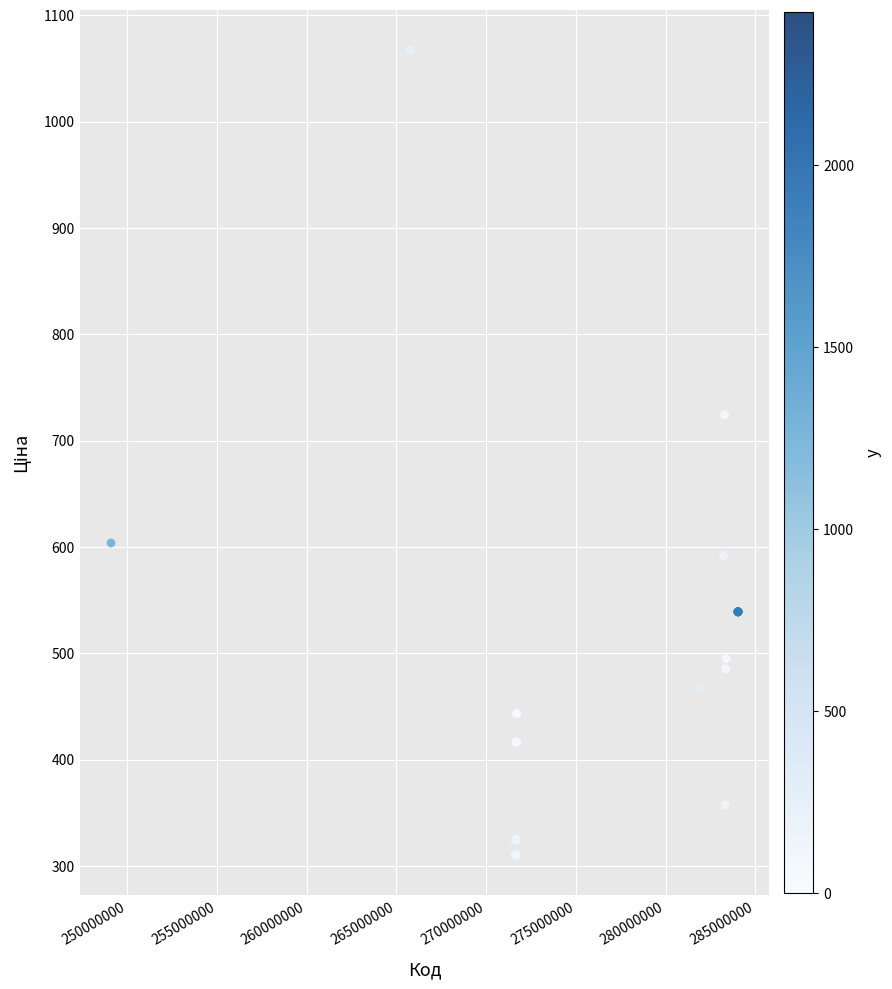

What Y value in the scatter plot is closest to 688?

724.5